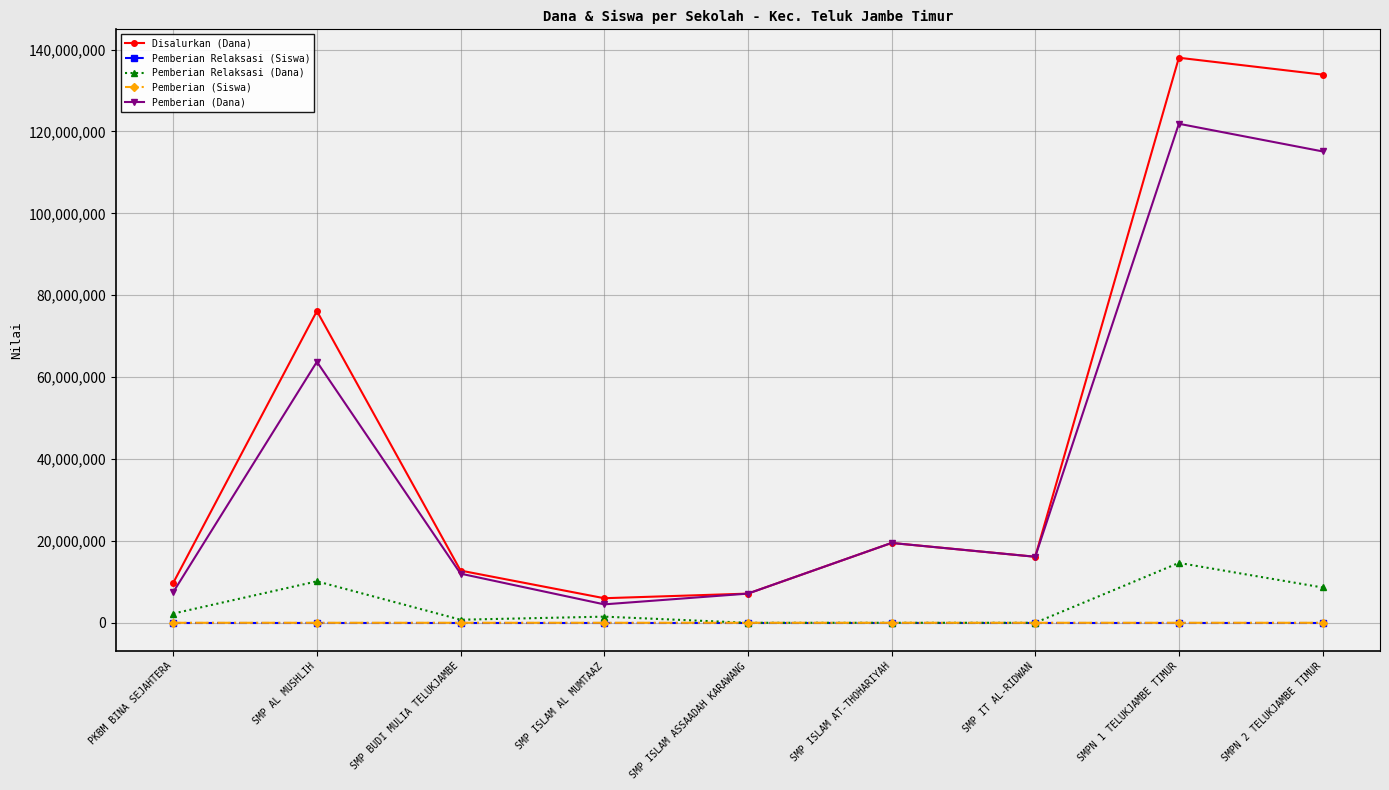

Which series changed the most between SMP AL MUSHLIH and SMPN 2 TELUKJAMBE TIMUR?

Disalurkan (Dana)